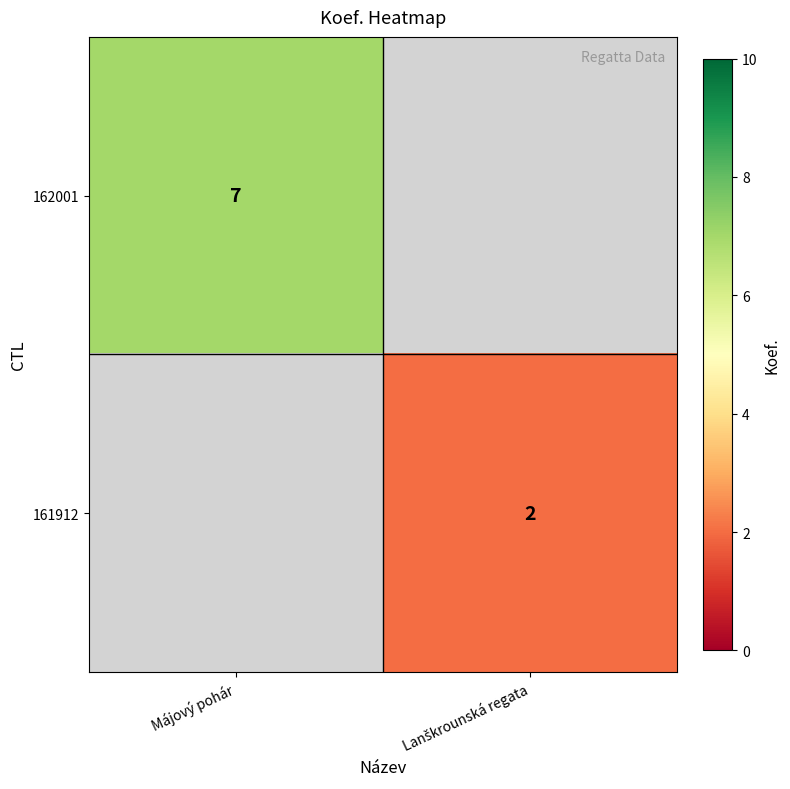

Which has a higher value, Lanškrounská regata or Májový pohár?

Májový pohár